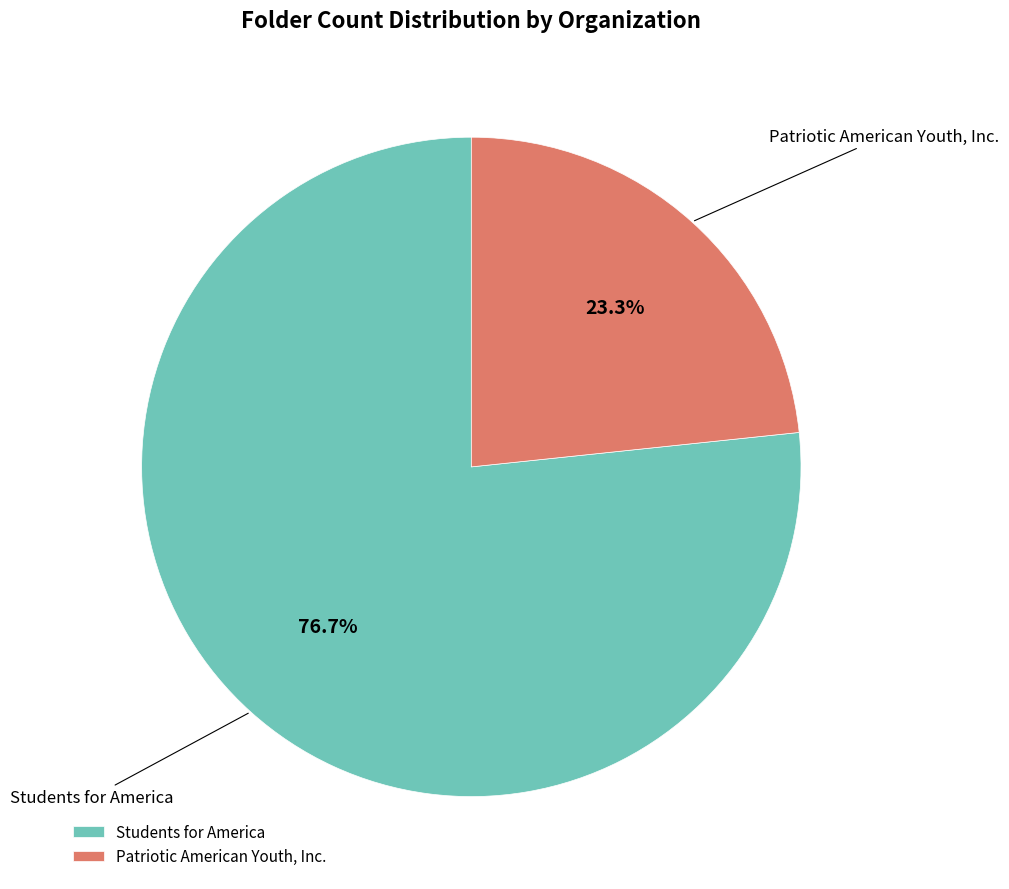

Is it true that Patriotic American Youth, Inc. is 23% of the pie?

True